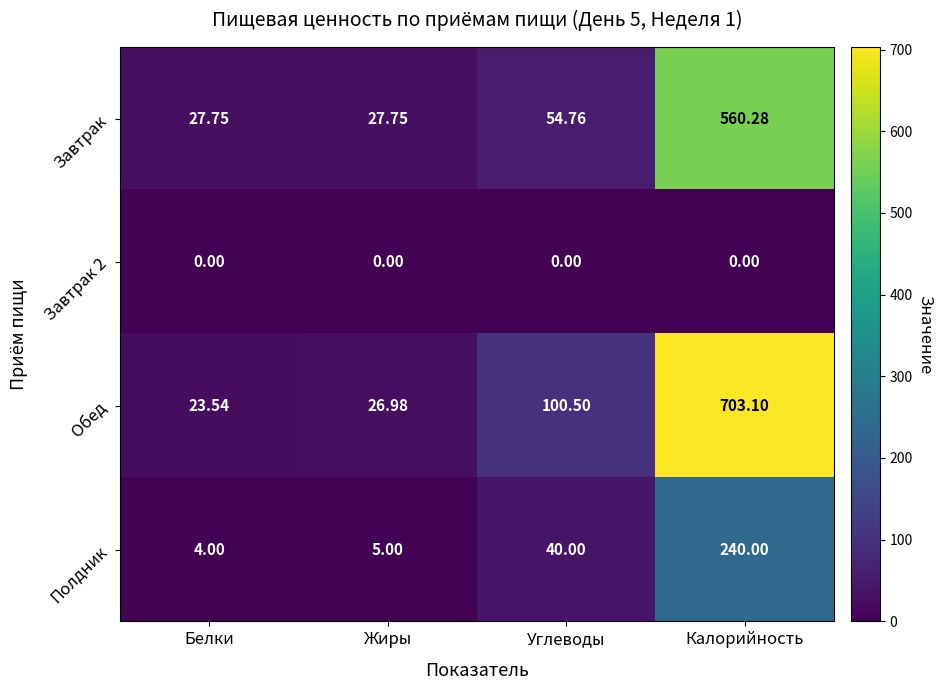

At which category does the chart reach its peak across all series?

Калорийность